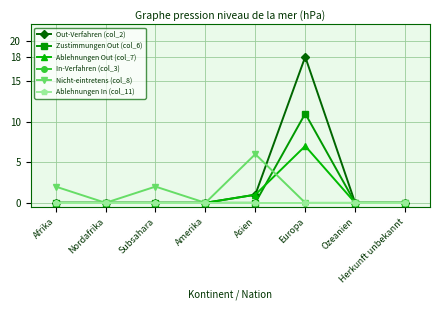

Reading left to right, extract all data points from this chart.

Out-Verfahren (col_2): 0	0	0	0	1	18	0	0
Zustimmungen Out (col_6): 0	0	0	0	0	11	0	0
Ablehnungen Out (col_7): 0	0	0	0	1	7	0	0
In-Verfahren (col_3): 0	0	0	0	0	0	0	0
Nicht-eintretens (col_8): 2	0	2	0	6	0	0	0
Ablehnungen In (col_11): 0	0	0	0	0	0	0	0